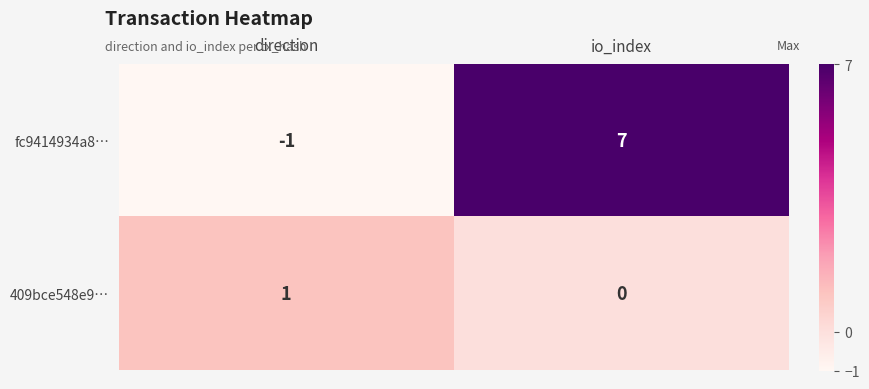

What is the difference between the highest and lowest values at io_index?

7